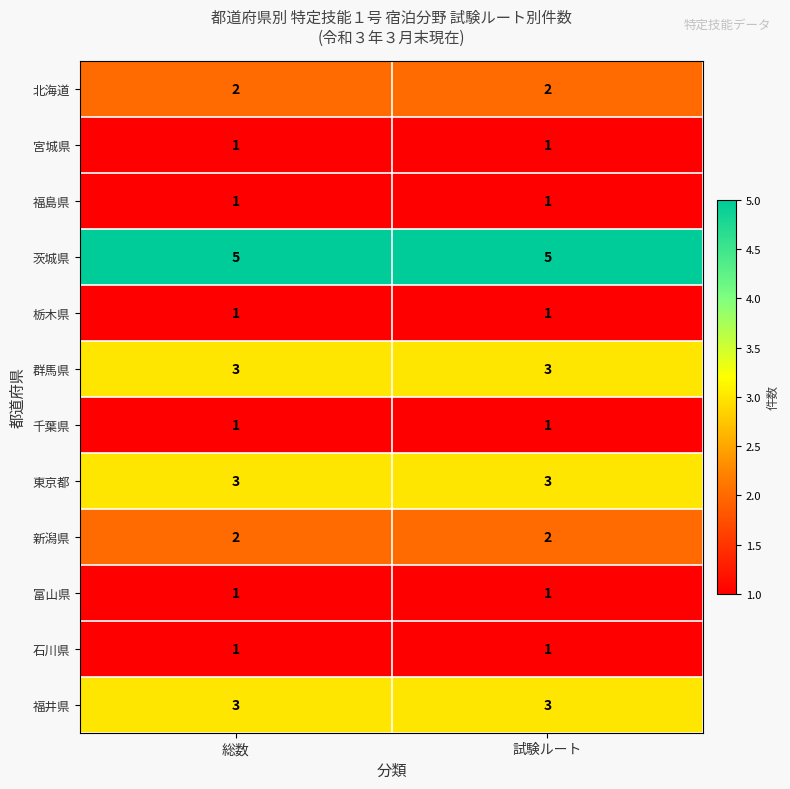

How many categories are shown in the chart?

2